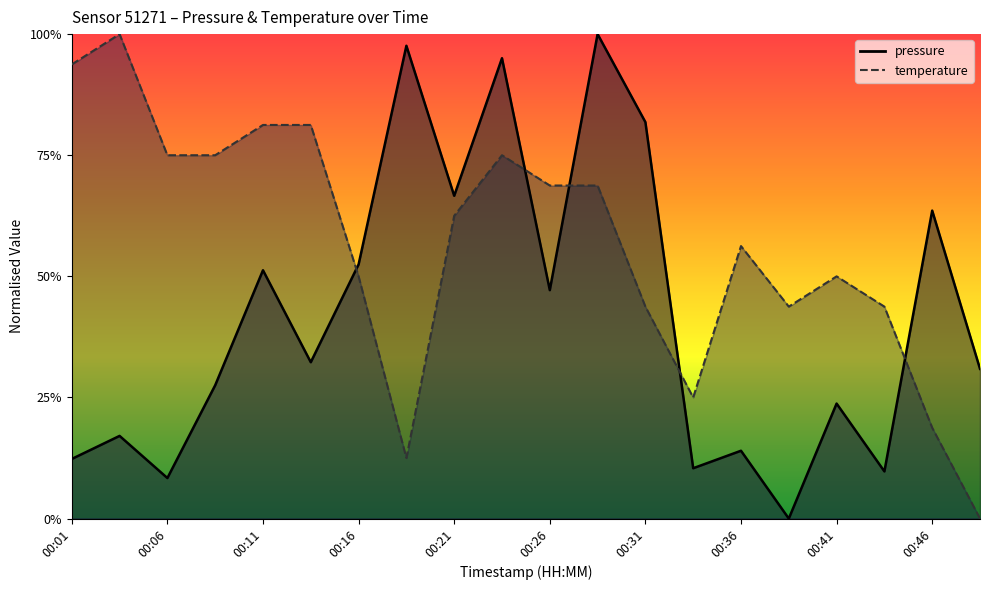

Which series changed the most between 00:11 and 00:14?

pressure